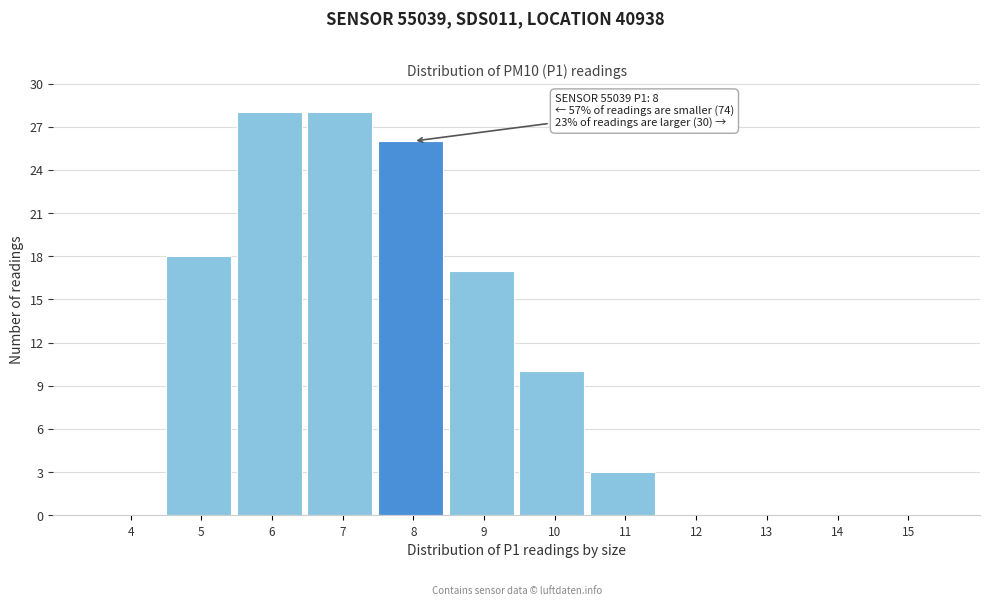

Reading left to right, what are all the values shown in this chart?

4=0	5=18	6=28	7=28	8=26	9=17	10=10	11=3	12=0	13=0	14=0	15=0